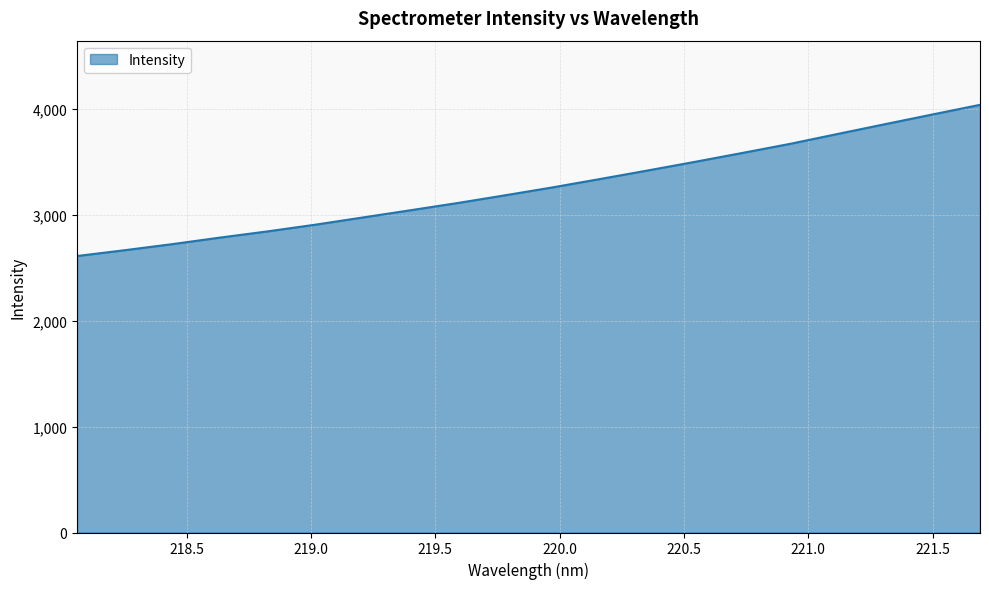

What is the difference between the maximum and minimum values?

1426.9